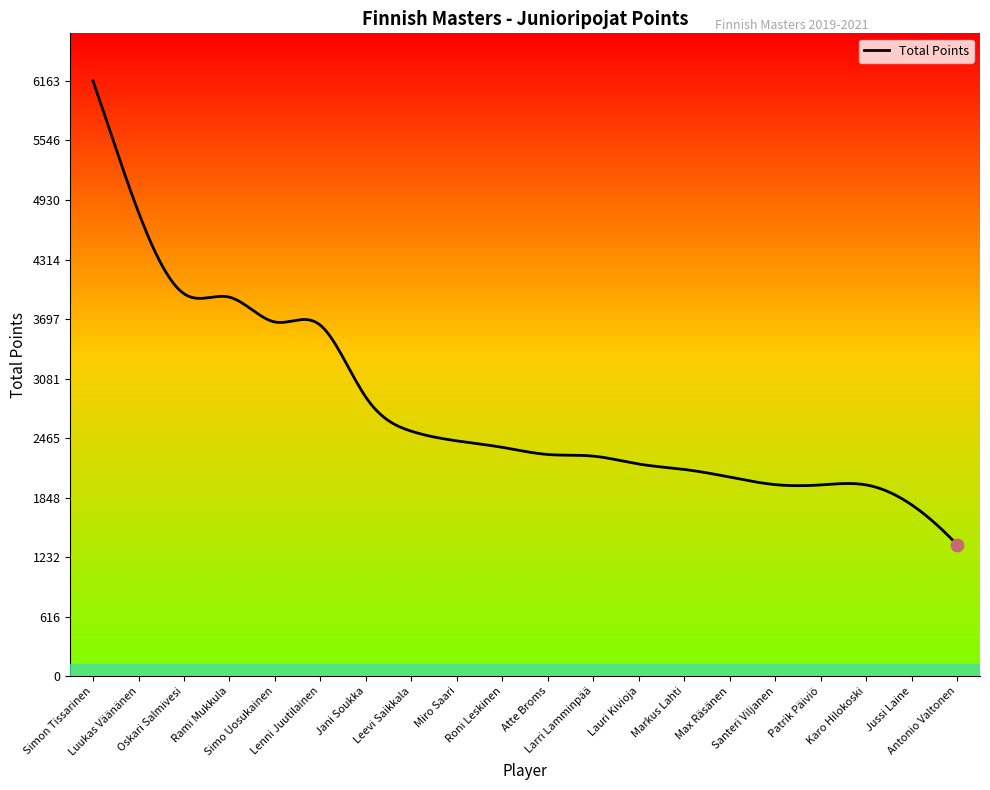

What is the maximum value shown in the chart?

6163.0